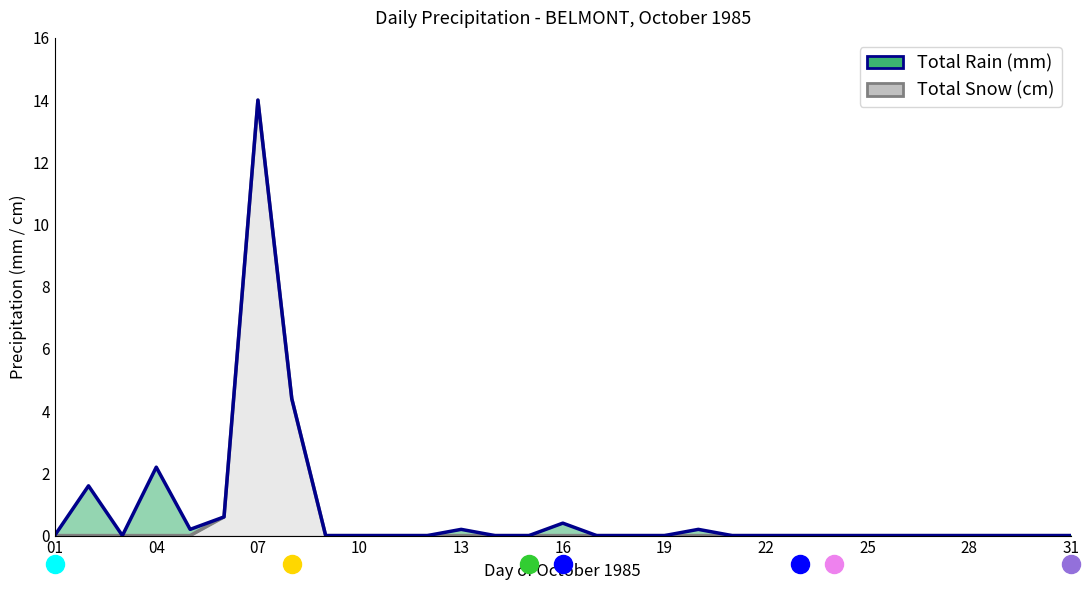

What is the difference between the values at 25 and 13?

0.2